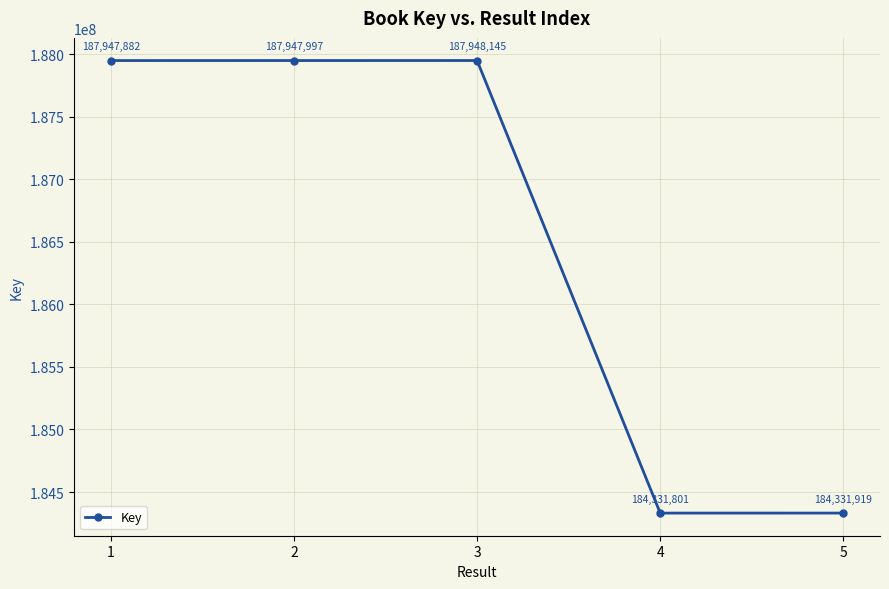

Reading right to left, transcribe all the data shown in this chart.

5=184331919	4=184331801	3=187948145	2=187947997	1=187947882